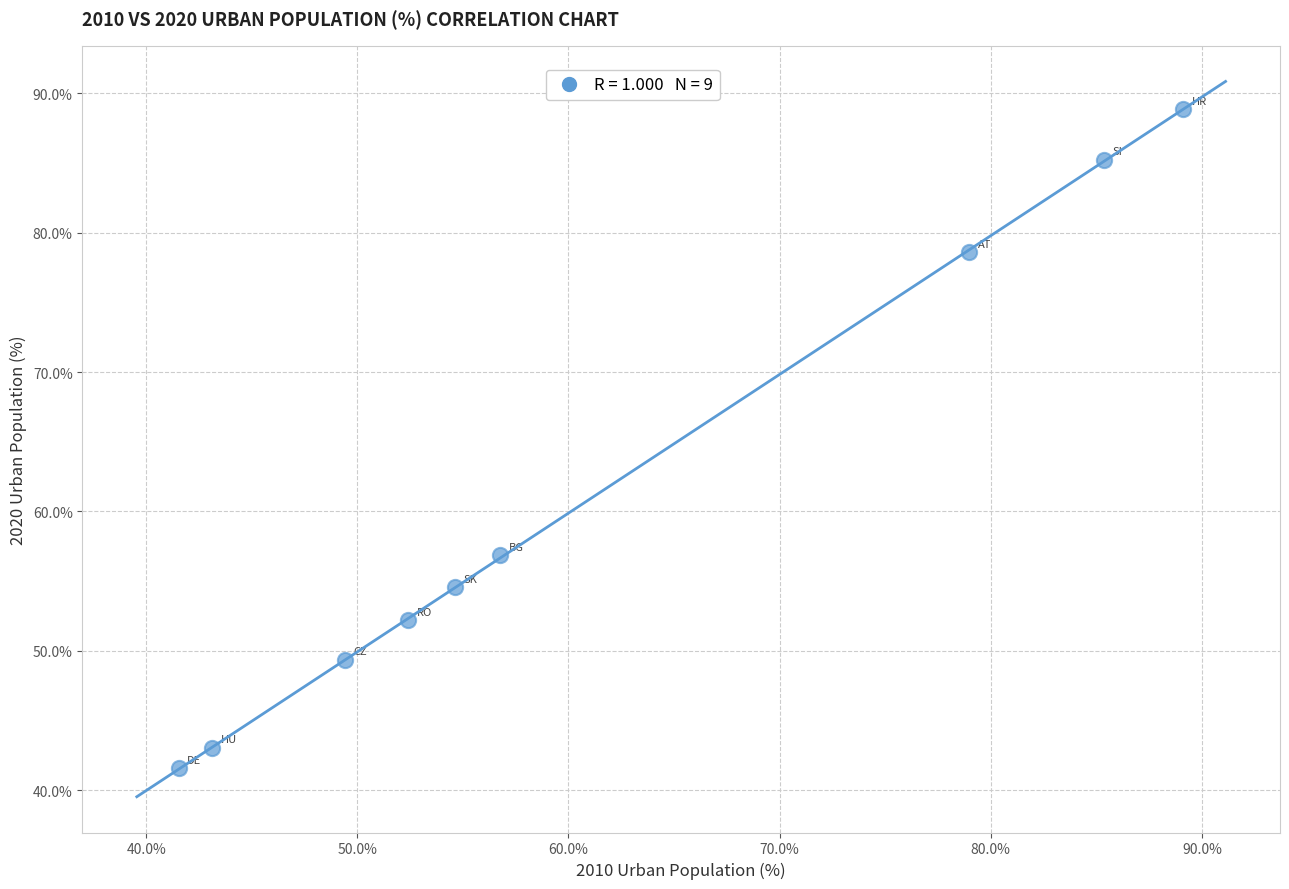

What Y value in the scatter plot is closest to 65?

56.8